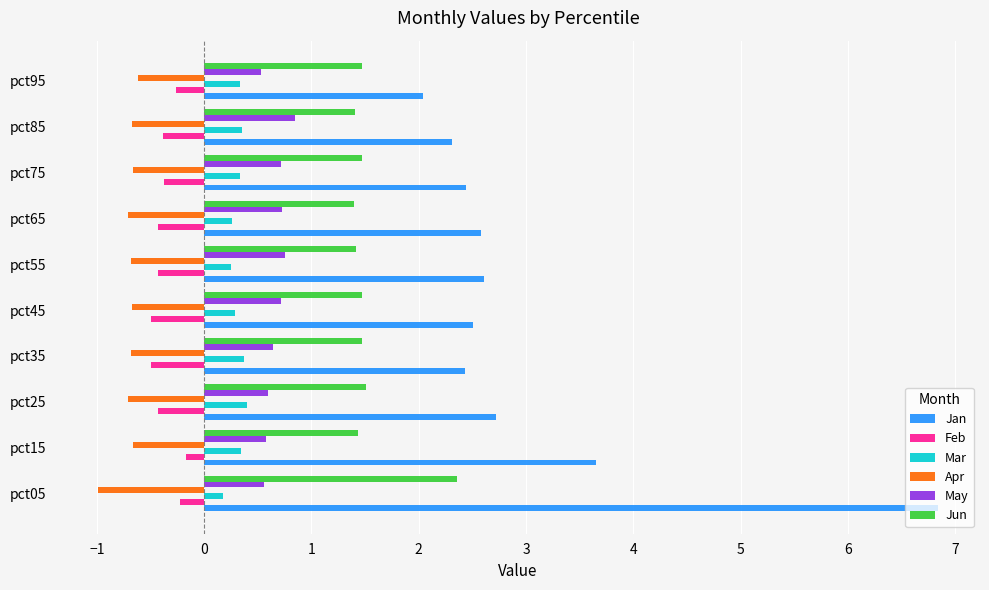

The Mar series shows 0.4 at pct35. True or false?

True